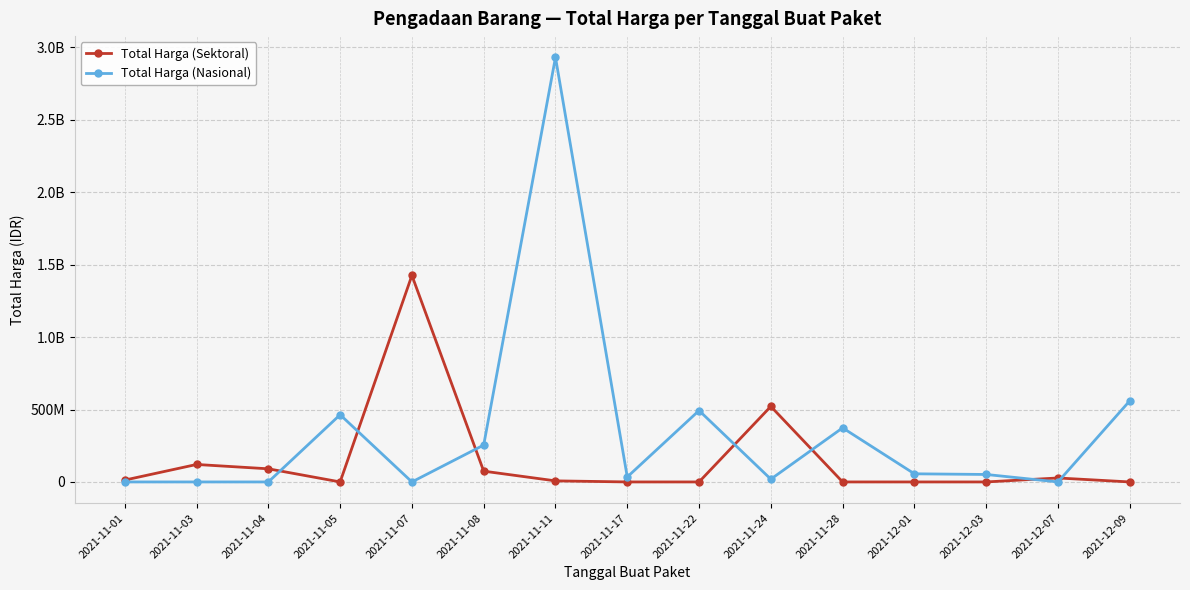

What are all the series names shown in the legend?

Total Harga (Sektoral), Total Harga (Nasional)